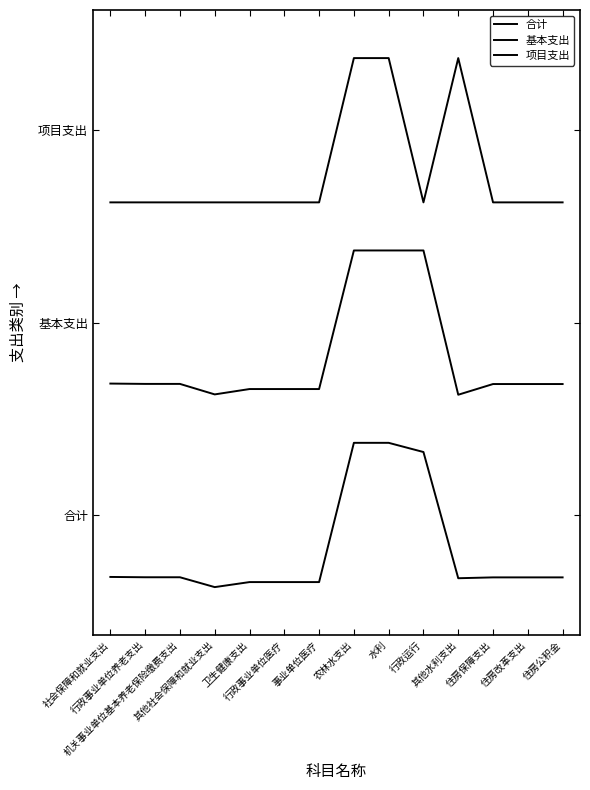

Does the chart have visible grid lines?

No